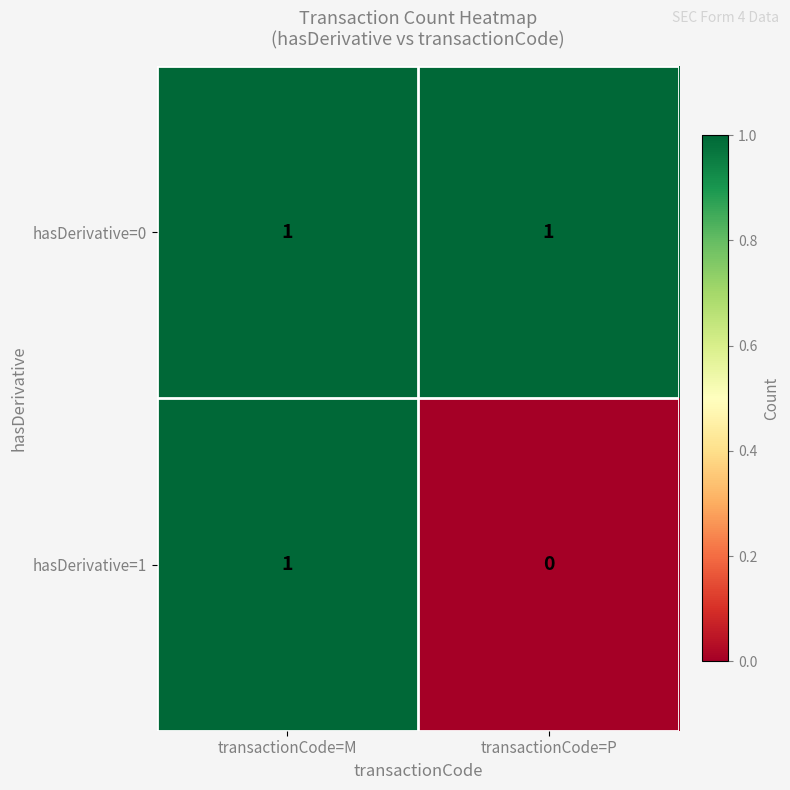

Which label corresponds to the smallest value in the chart?

transactionCode=P